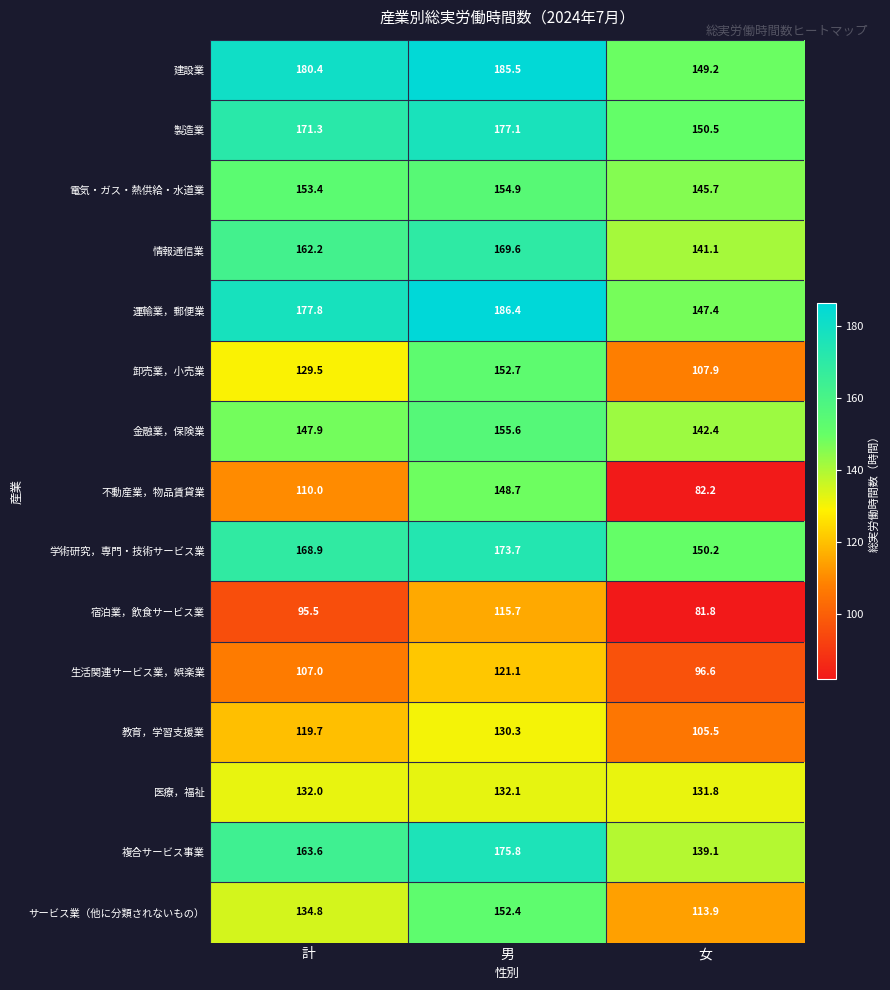

What is the spread (max minus min) of values at 女?

68.7